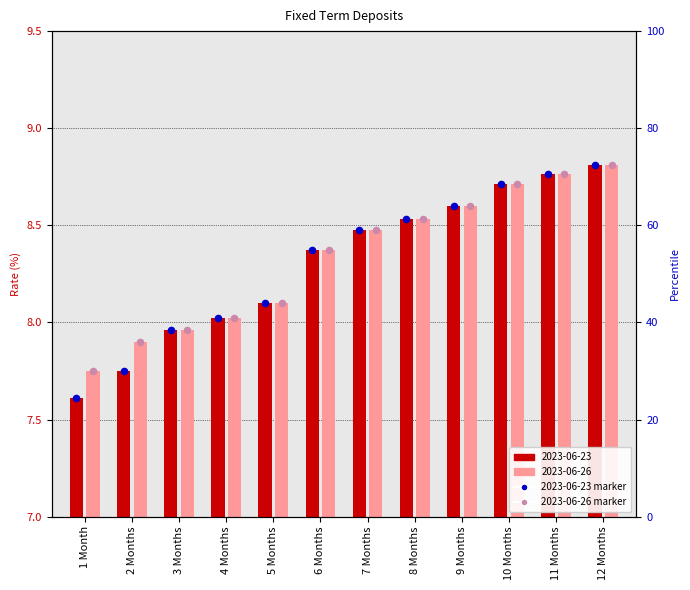

Which series reaches the minimum Y coordinate?

2023-06-23 (marker)